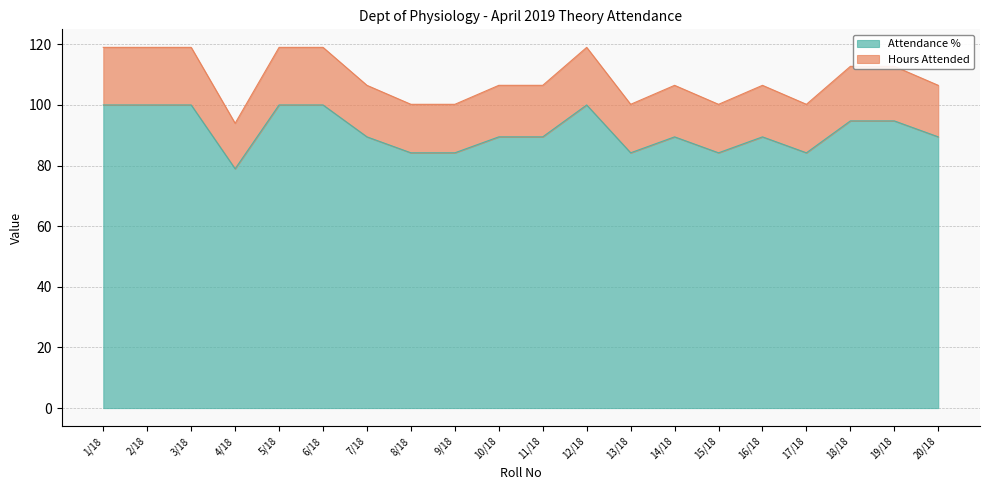

What is the maximum value shown in the chart?

119.0